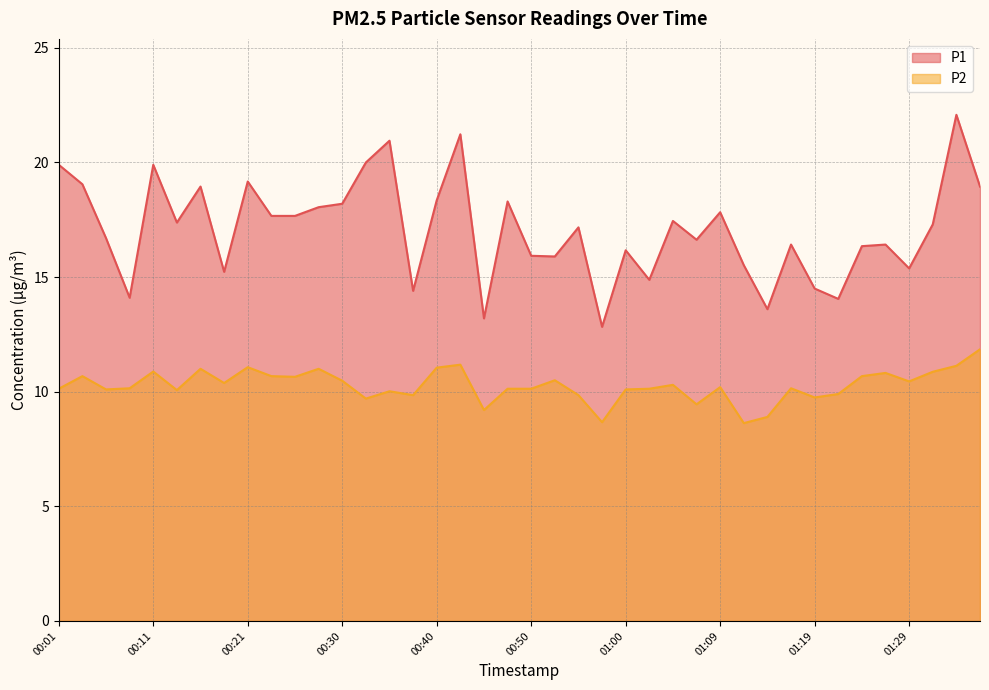

What is the difference between the highest and lowest values at 00:33?

10.3